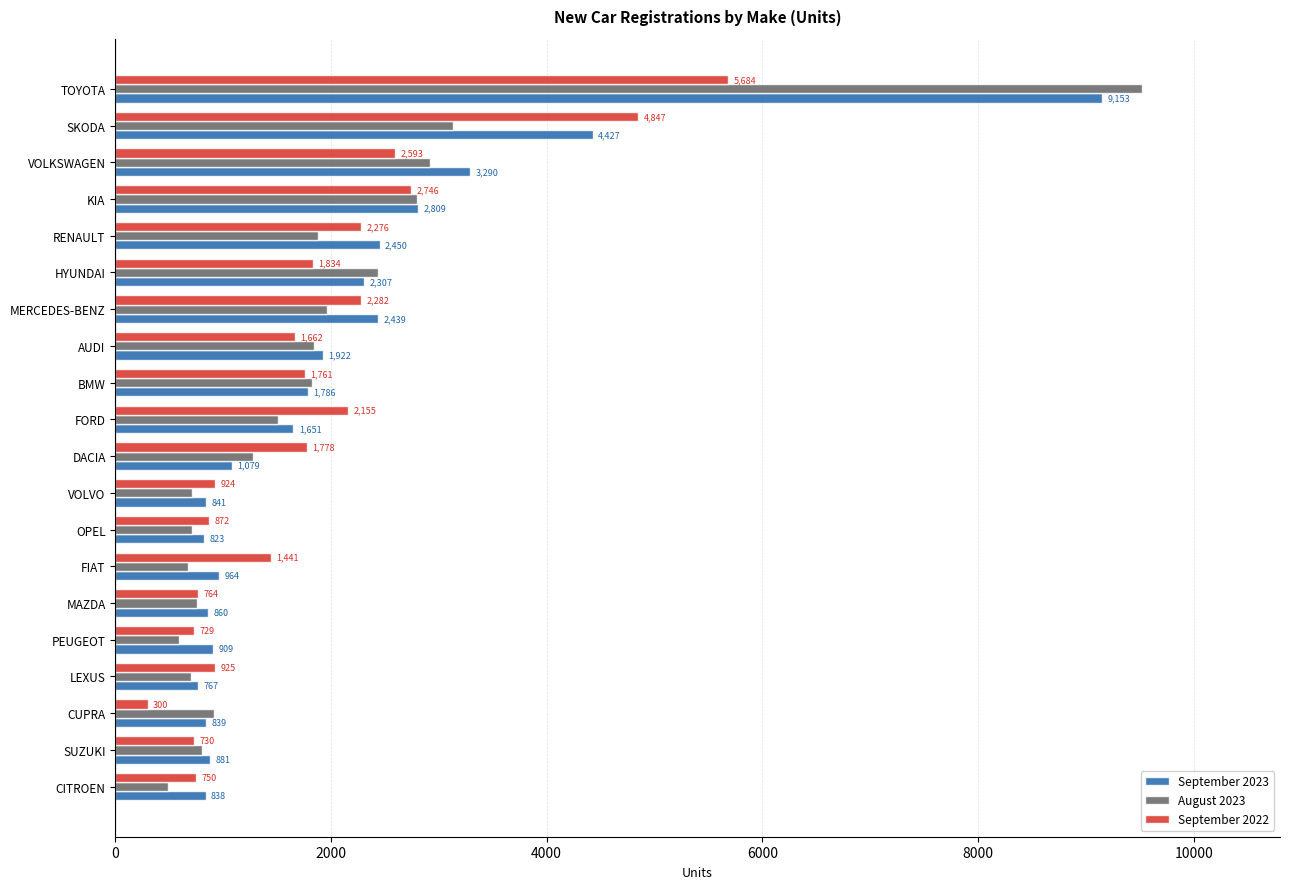

At which label is September 2022 closest to 2992?

KIA